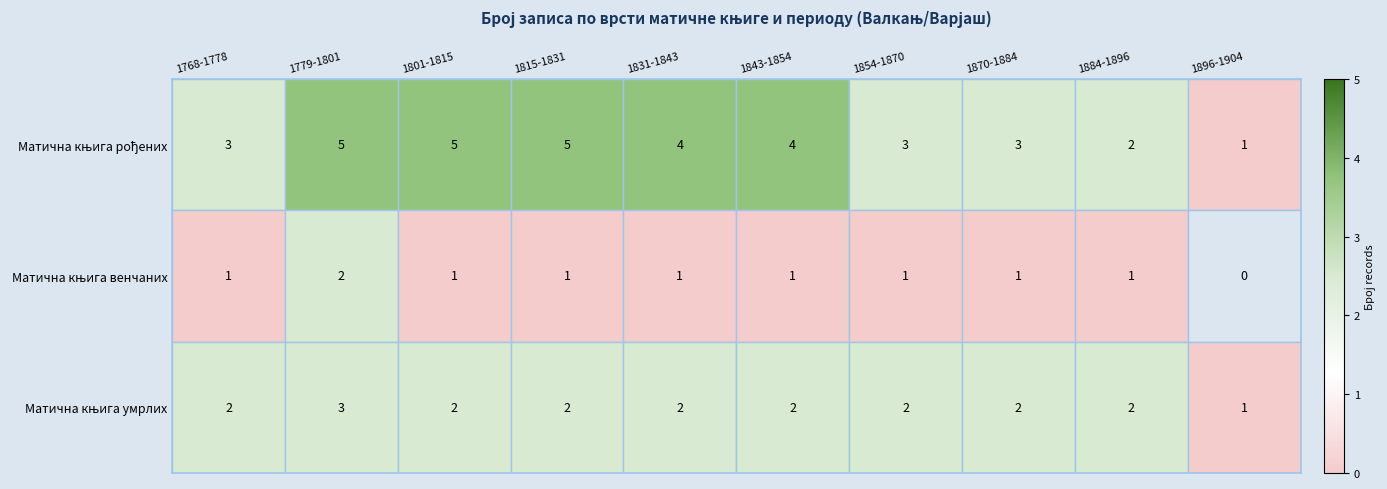

What is the difference between the highest and lowest values at 1801-1815?

4